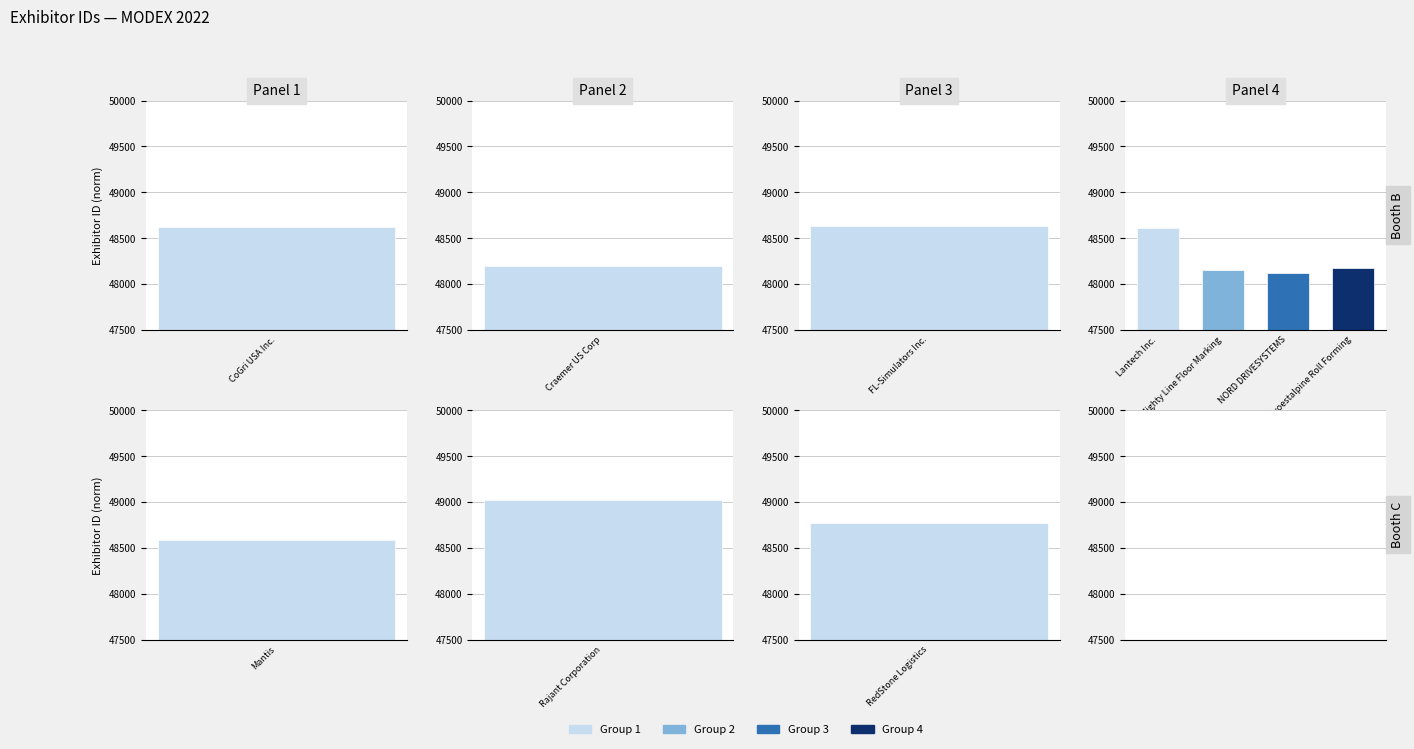

Reading left to right, extract all data points from this chart.

48589	48623	48197	48633	48607	48151	48124	49021	48774	48180